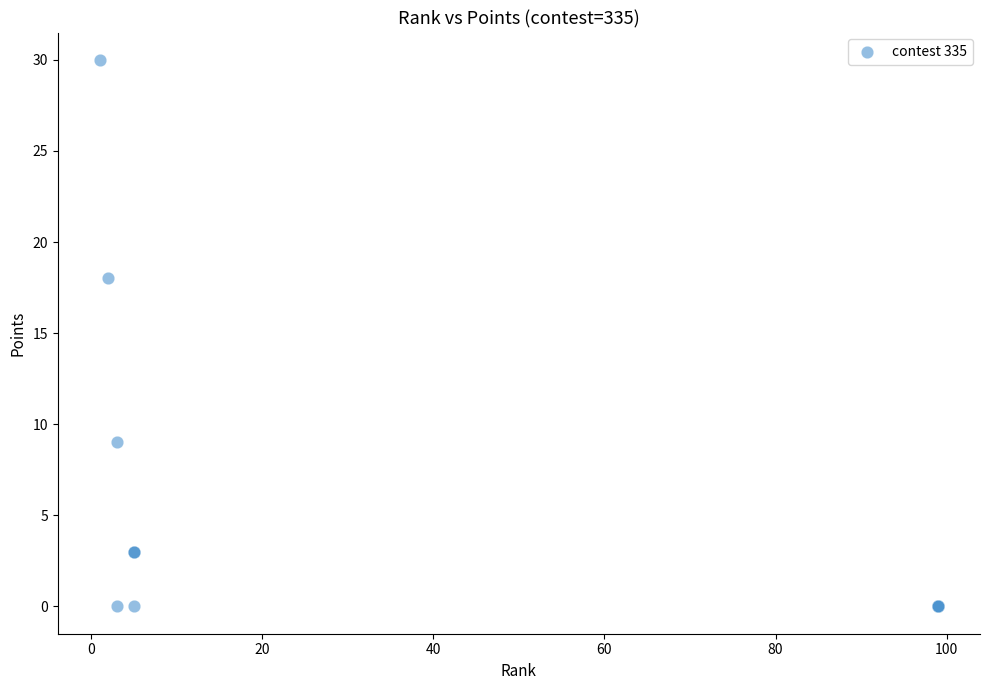

What Y value in the scatter plot is closest to 15?

18